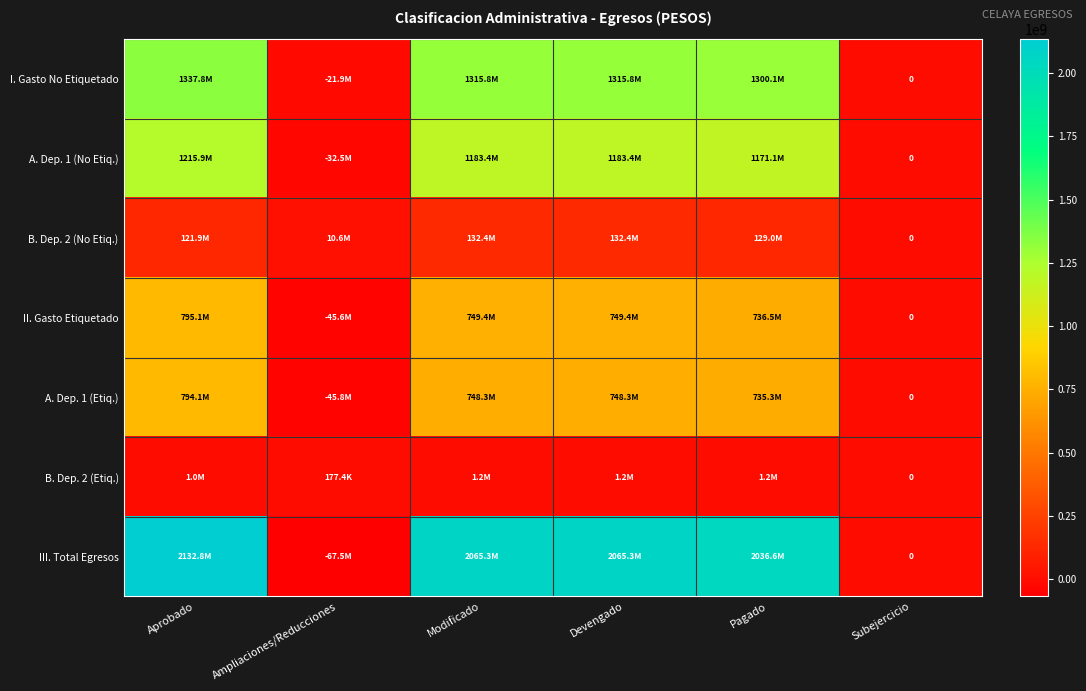

What is the sum of all A. Dep. 1 (No Etiq.) values?

4721297691.4